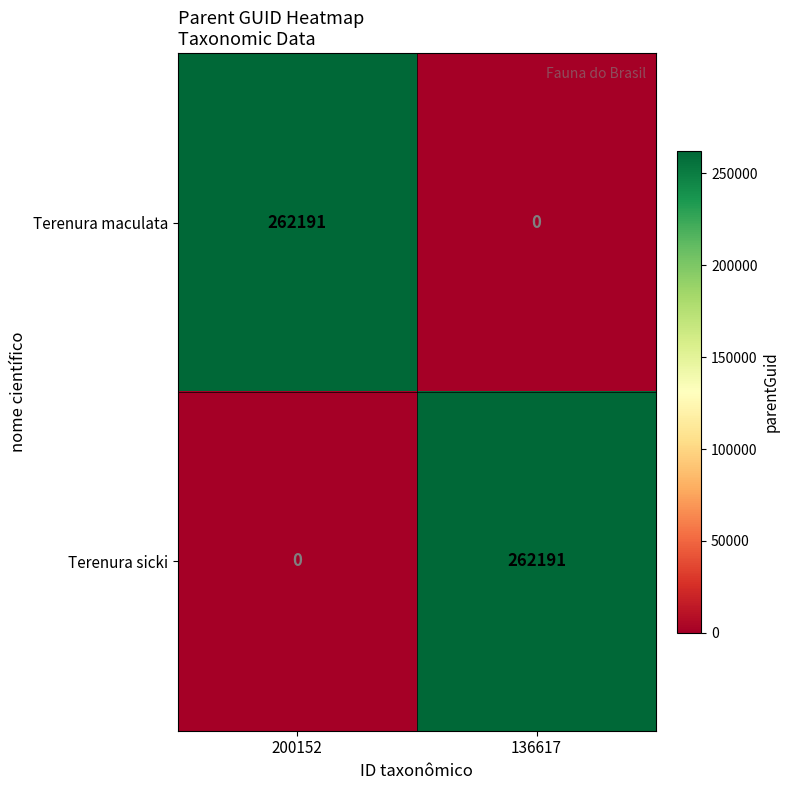

What is the approximate value of Terenura sicki at 136617?

262191